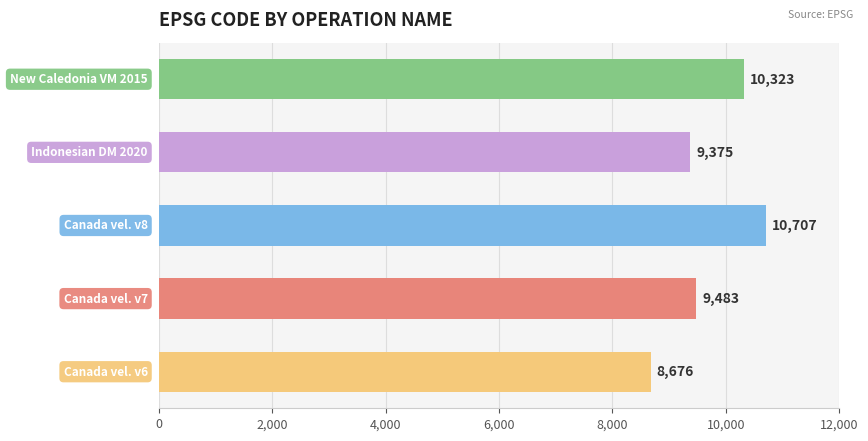

What is the minimum value shown in the chart?

8676